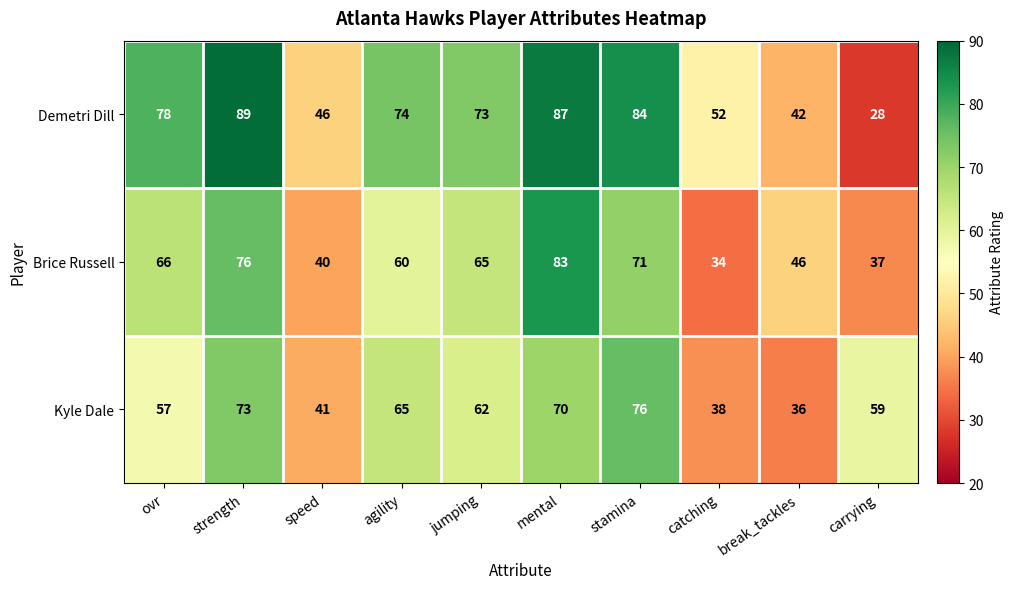

What is the approximate value of Kyle Dale at carrying, to the nearest 5?

60